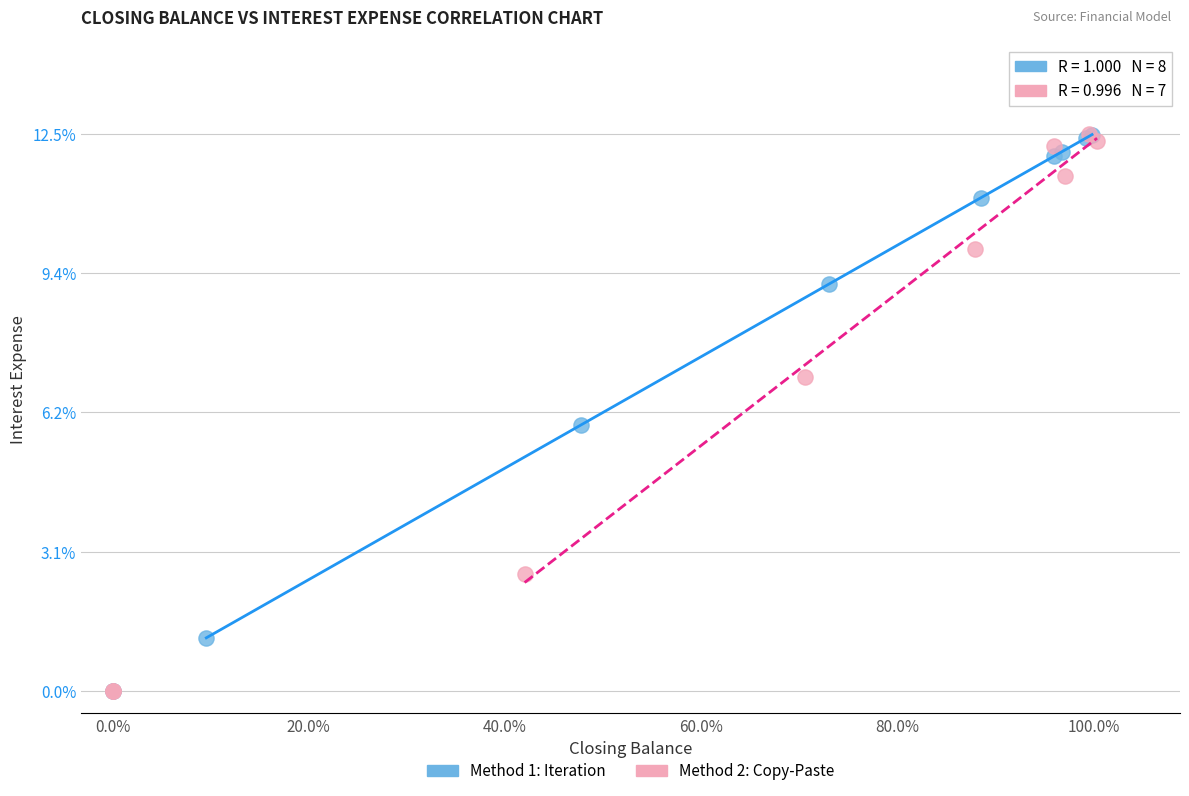

What are all the series names shown in the legend?

Method 1: Iteration, Method 2: Copy-Paste